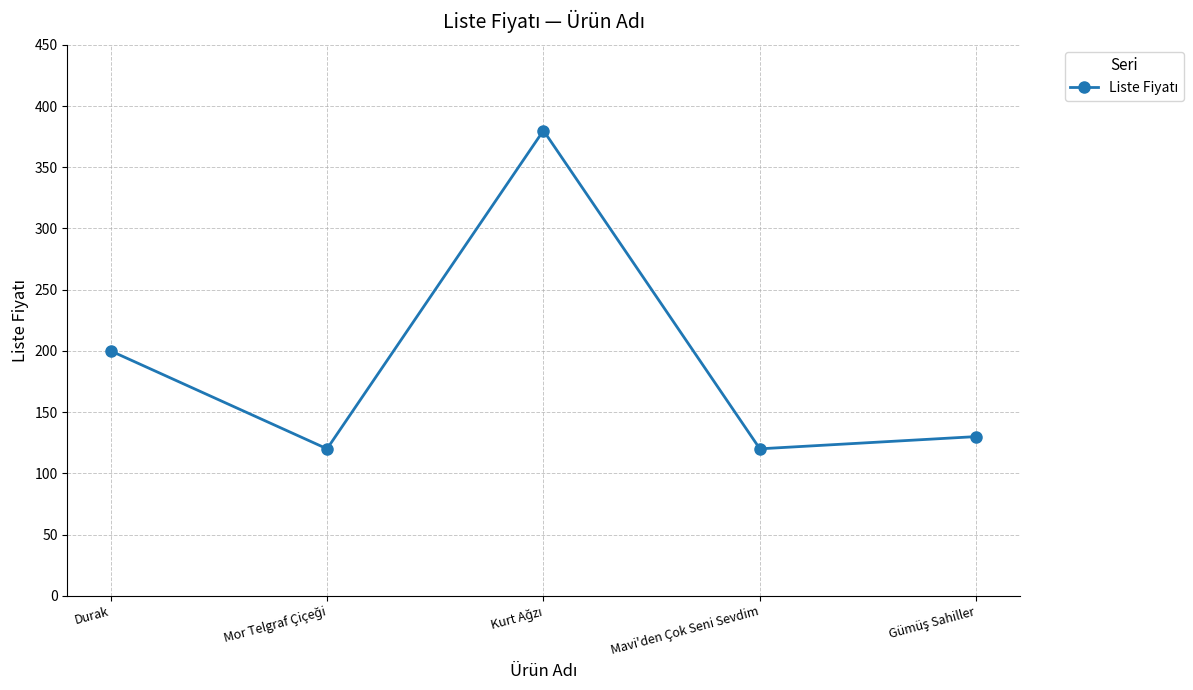

What is the value of the 1st point from the left?

200